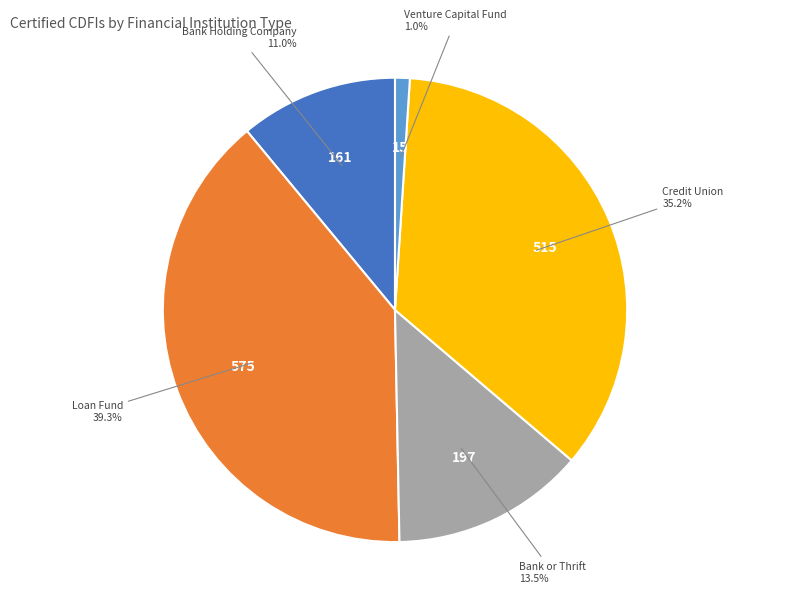

Is the sum of Bank Holding Company and Venture Capital Fund greater than half?

No